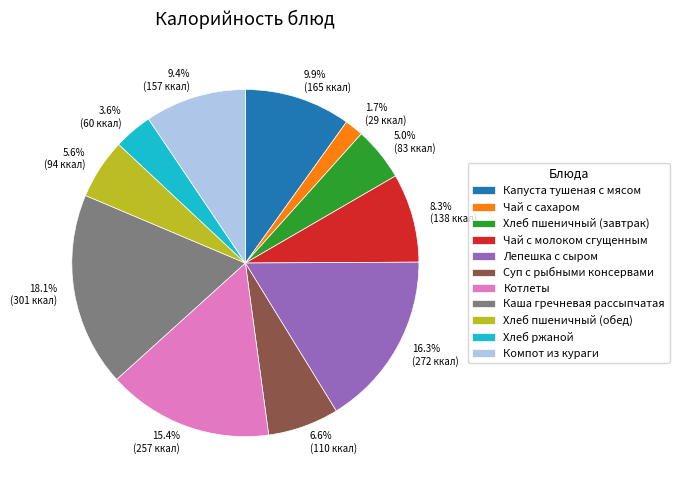

Combined, do Хлеб ржаной and Чай с молоком сгущенным account for over 50%?

No